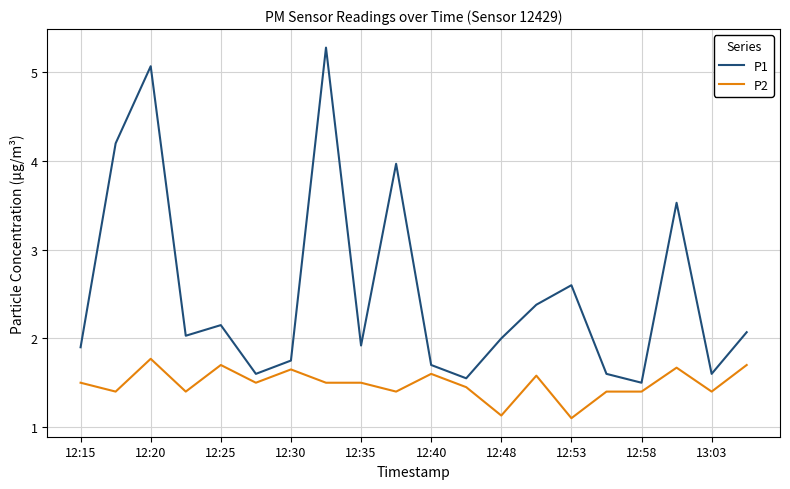

Which series has the largest total across all categories?

P1